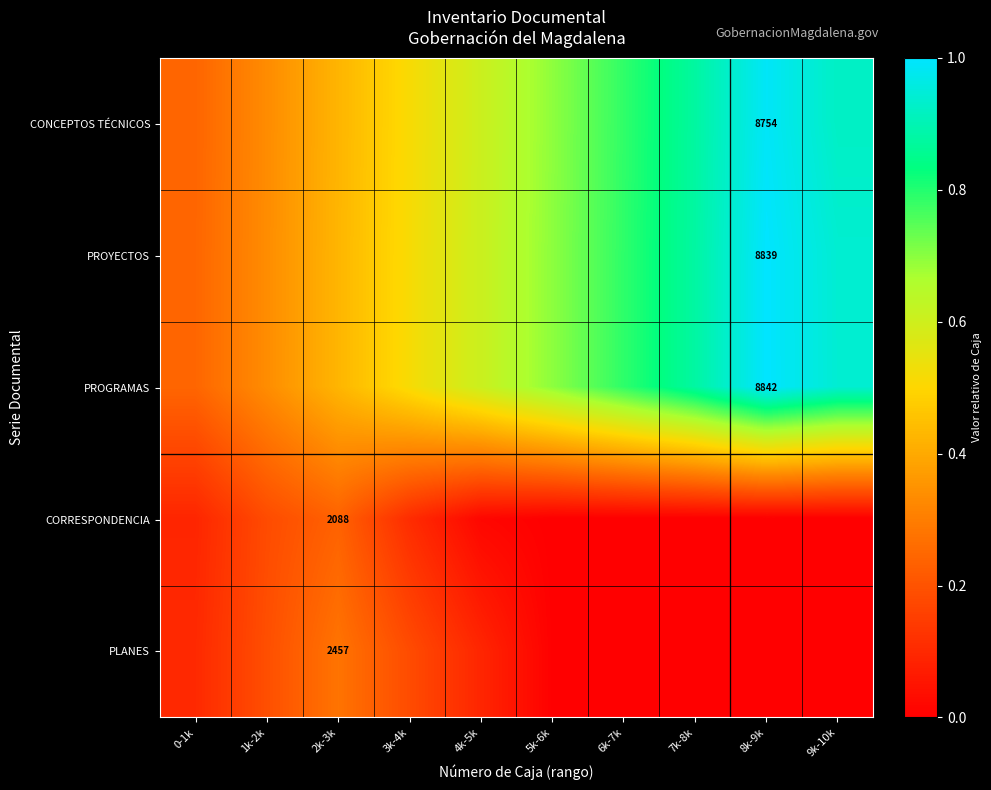

What is the difference between the second highest and minimum values in the PROGRAMAS series?

0.7